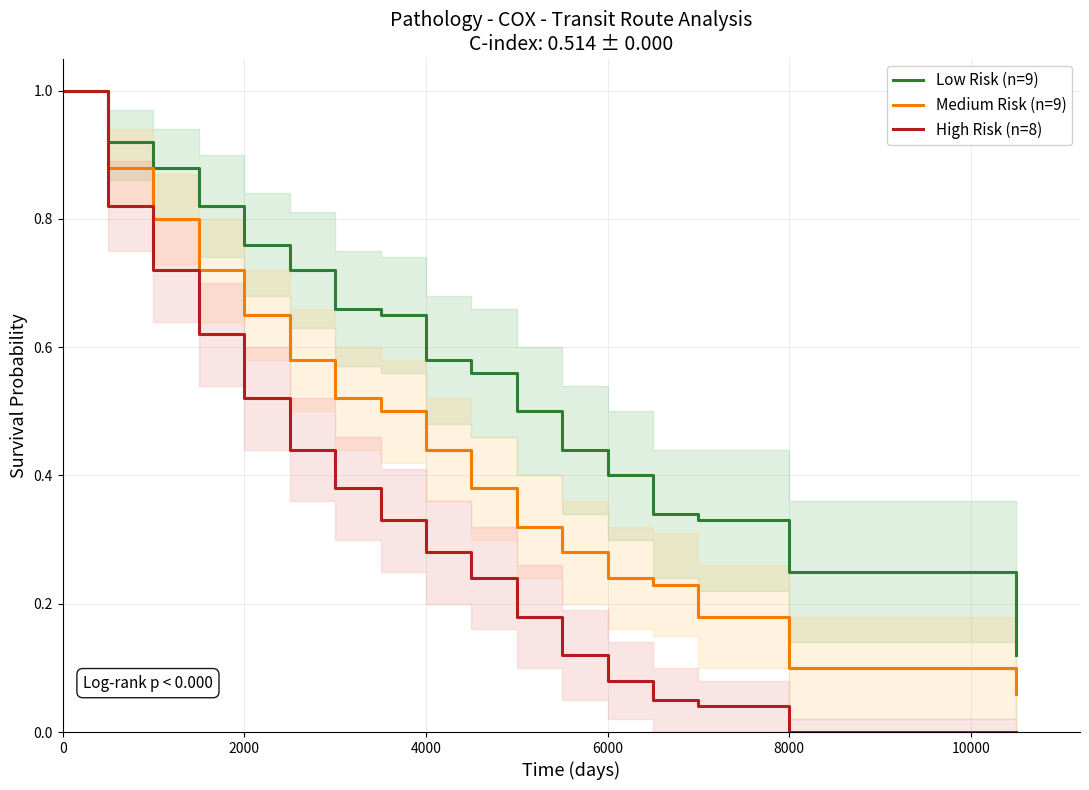

What is the maximum value shown in the chart?

1.0